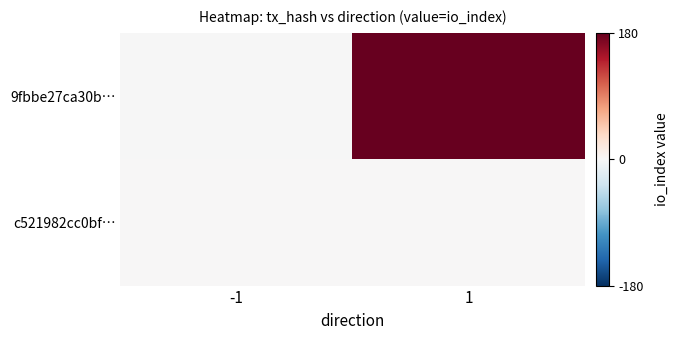

Which series has the widest spread of values?

9fbbe27ca30b…